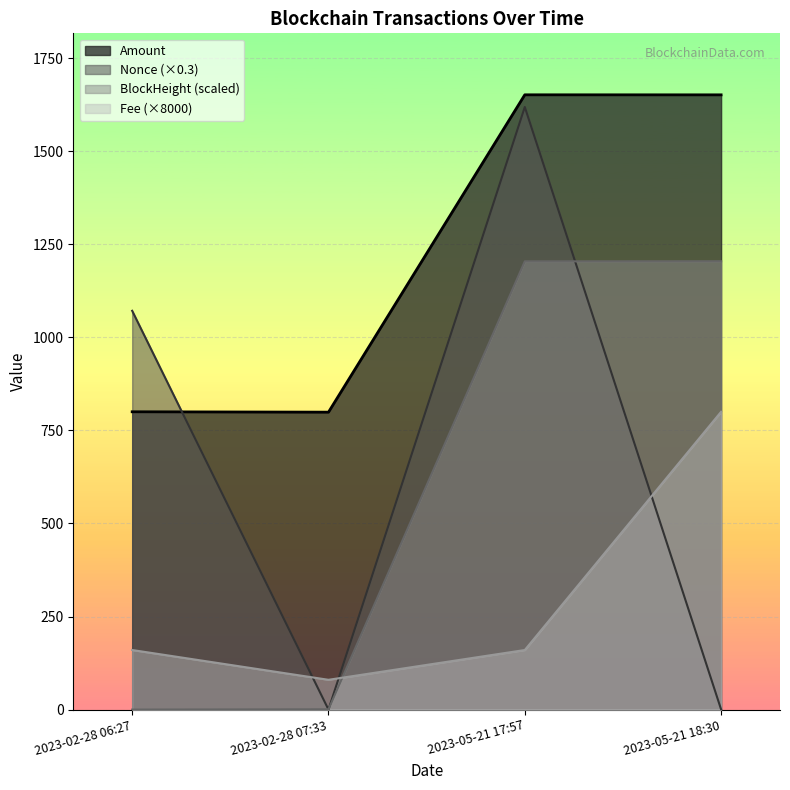

Which series has the largest total across all categories?

Amount